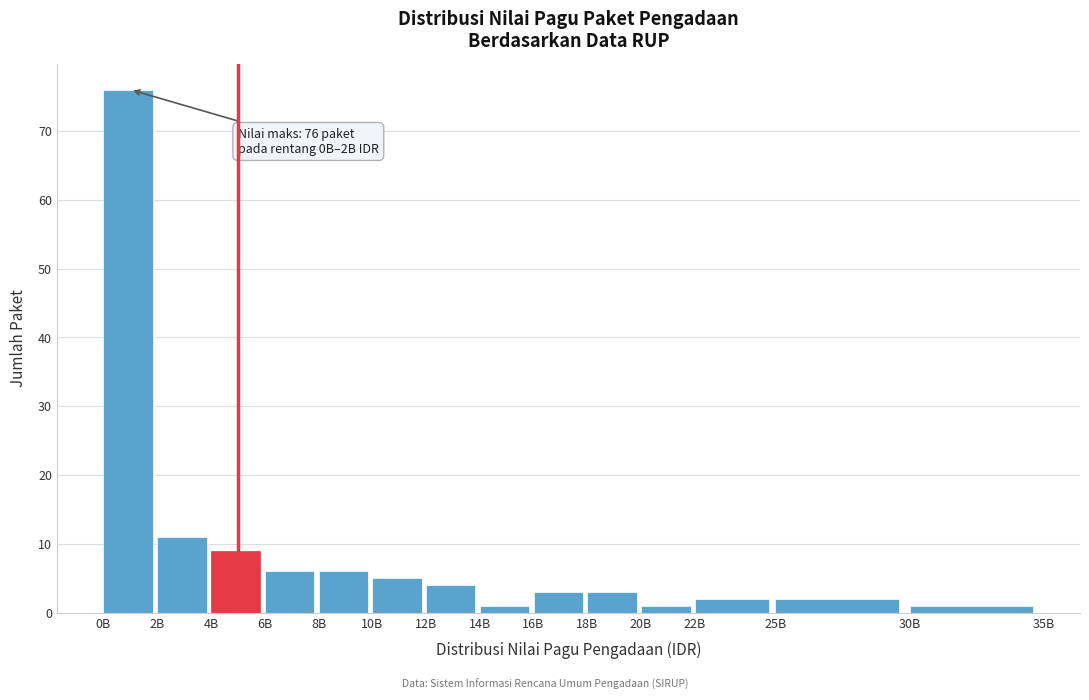

Reading left to right, extract all data points from this chart.

76	11	9	6	6	5	4	1	3	3	1	2	2	1